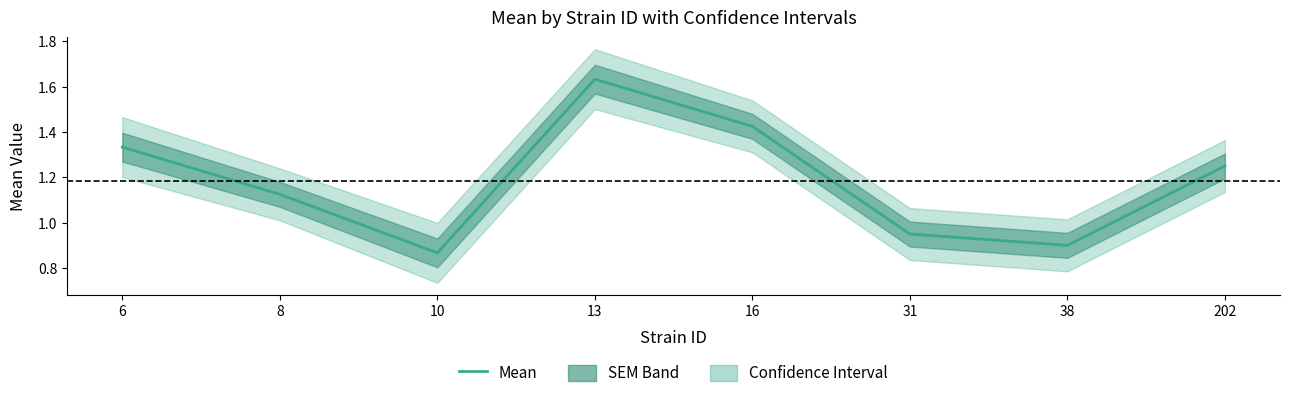

The value at 31 is 0.9. True or false?

True